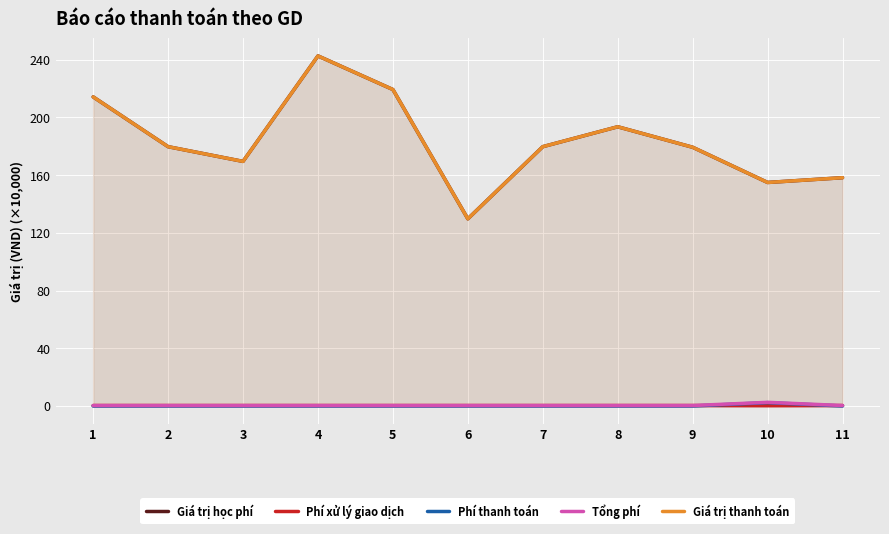

Between 4 and 8, which series saw the biggest shift?

Giá trị học phí